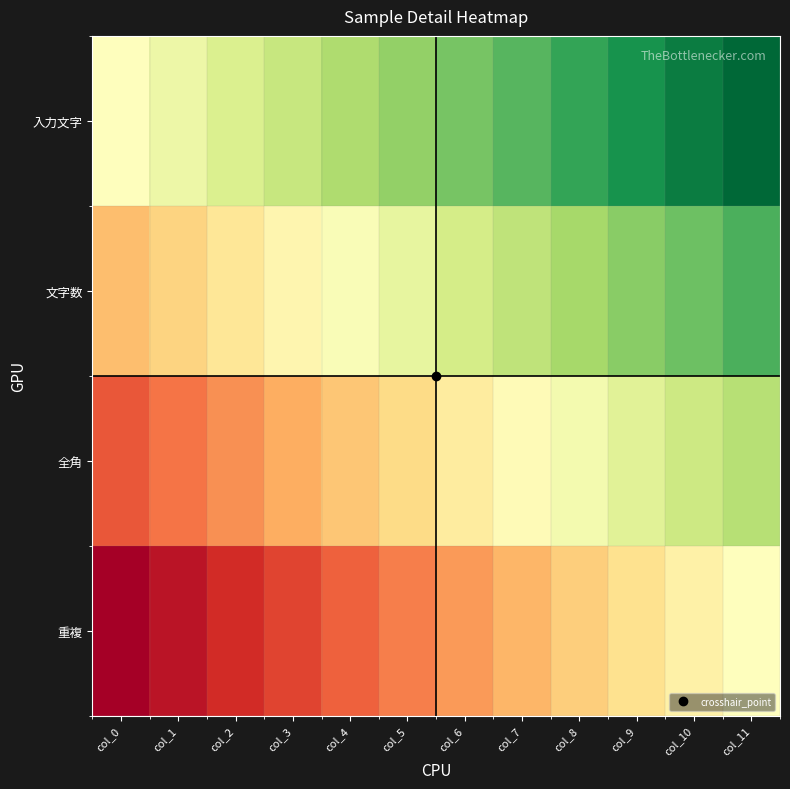

Which series has the largest total across all categories?

入力文字